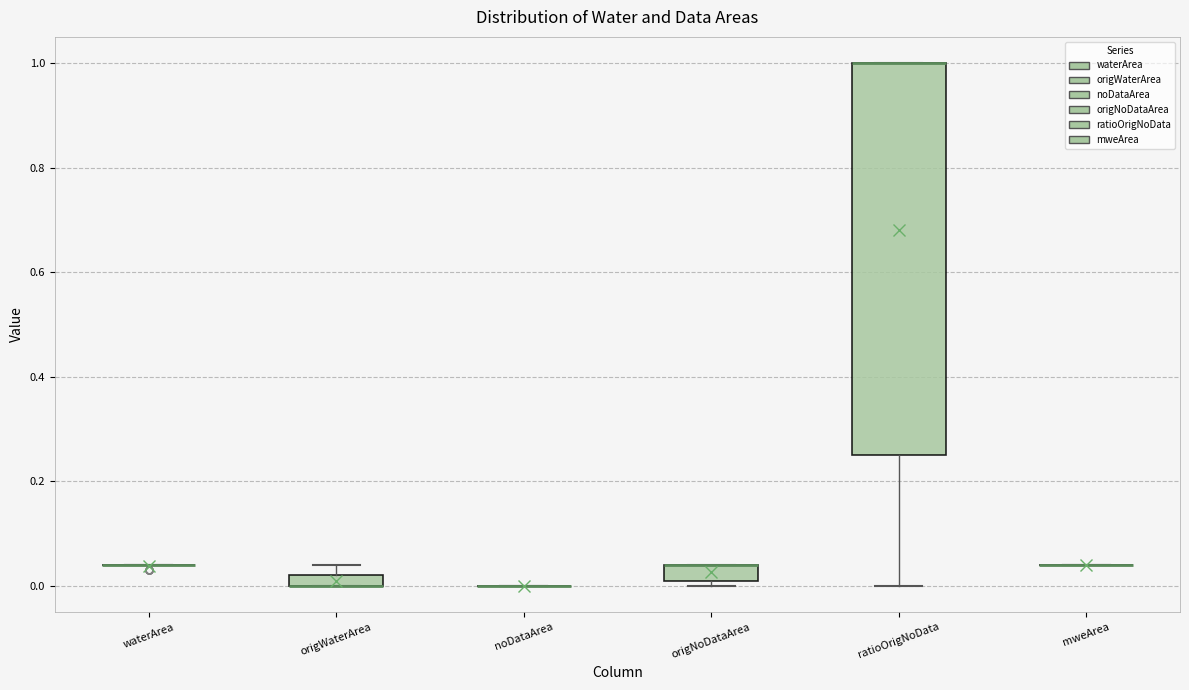

Comparing the boxes themselves (not the whiskers), which one is the tallest?

ratioOrigNoData